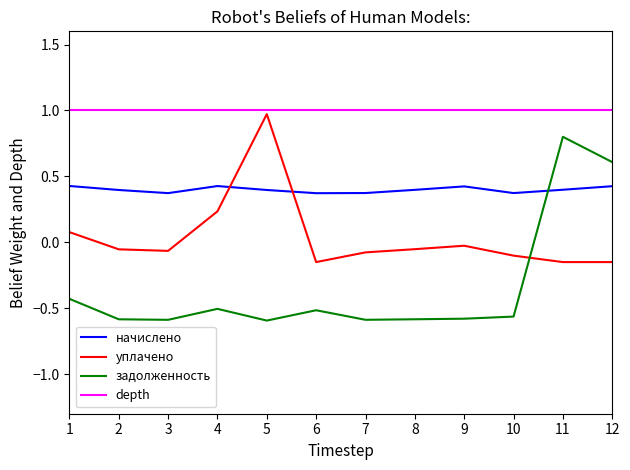

What is the smallest value displayed?

-0.6